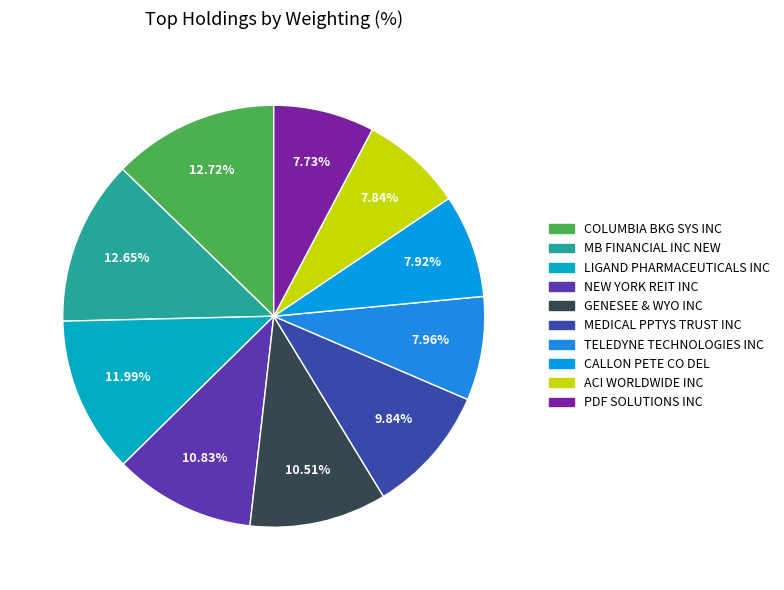

Does ACI WORLDWIDE INC account for over 50% of the chart?

No